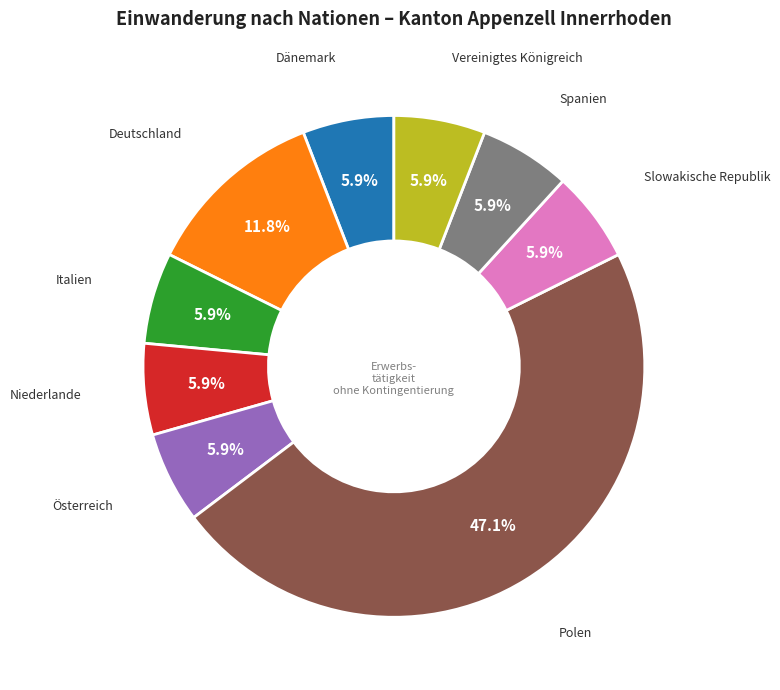

Does any single category account for the majority?

No